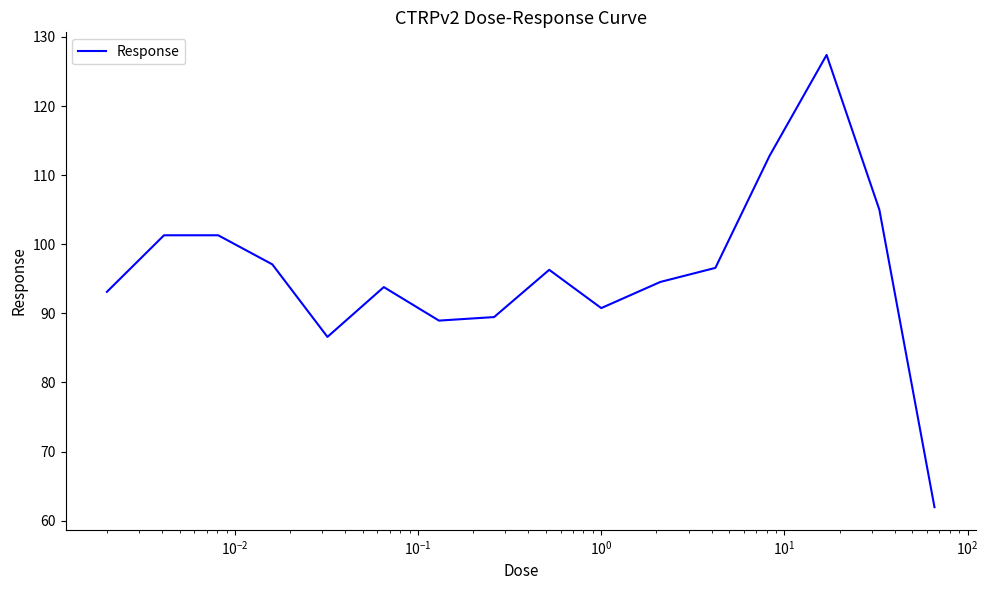

What is the difference between the maximum and minimum values?

65.5